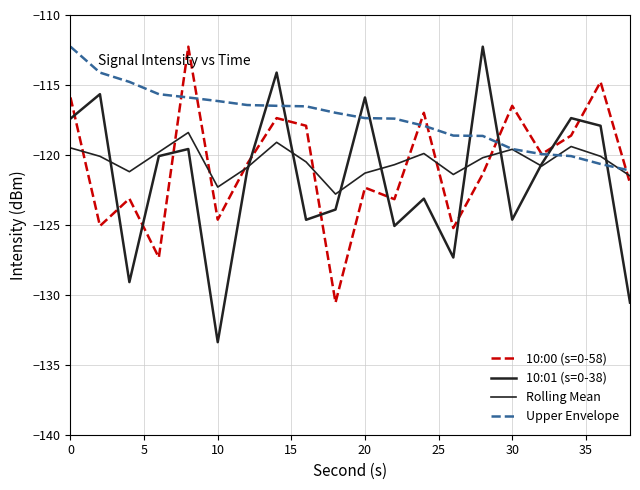

How many lines are shown in the chart?

4